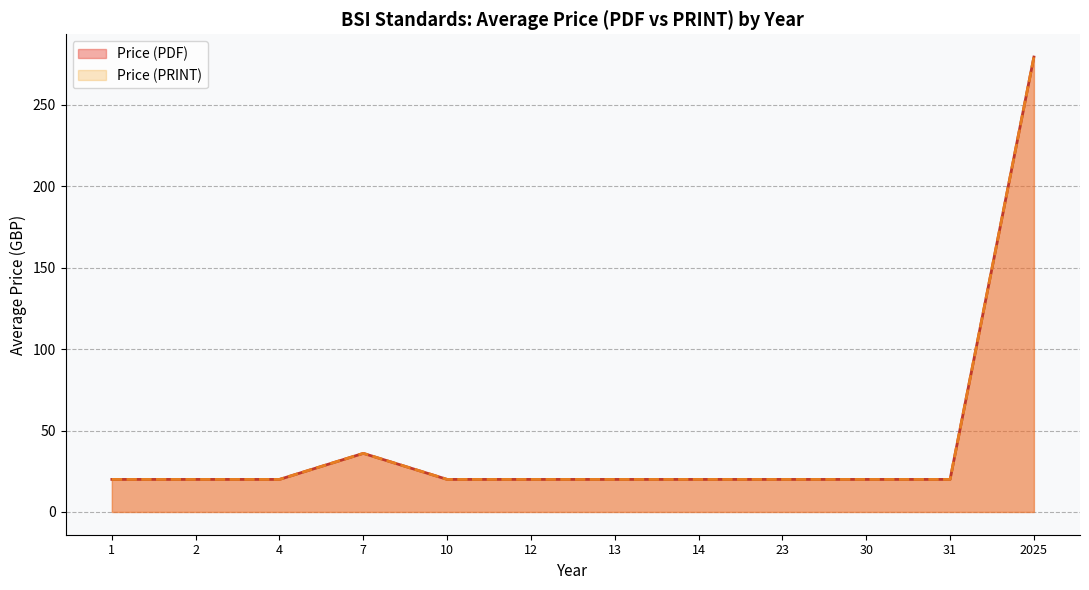

Does the chart display data point markers on the line(s)?

No